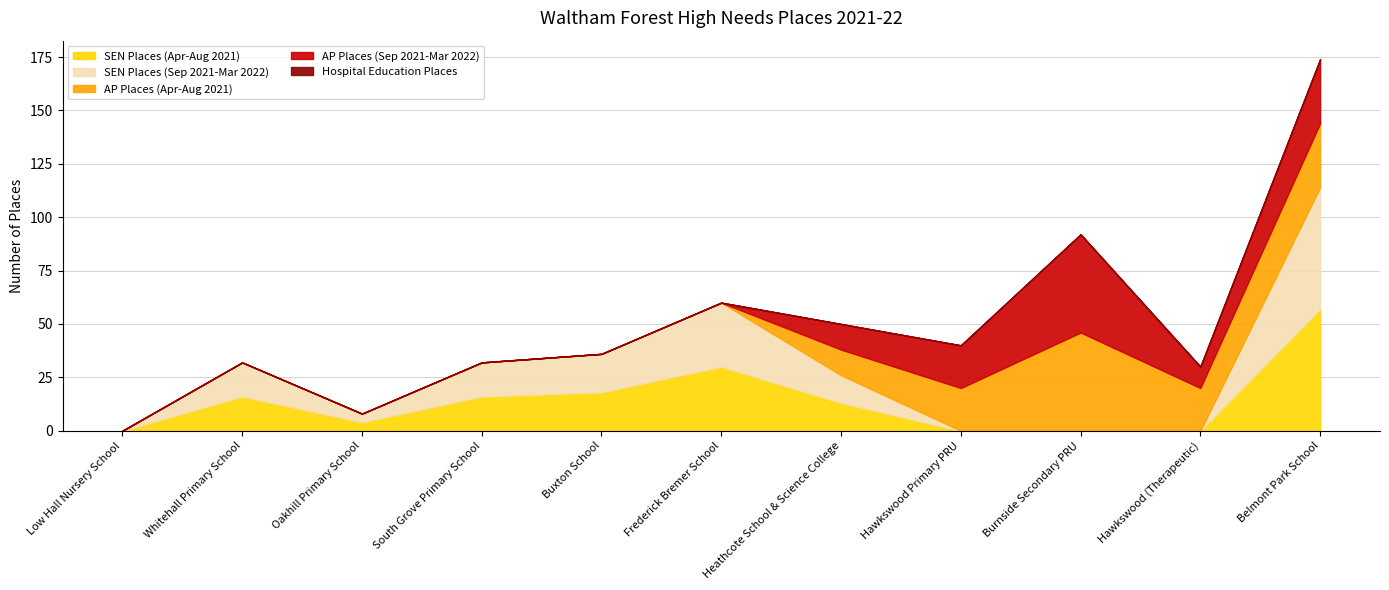

Which series ends up on top after the final intersection of SEN Places (Sep 2021-Mar 2022) and AP Places (Sep 2021-Mar 2022)?

SEN Places (Sep 2021-Mar 2022)